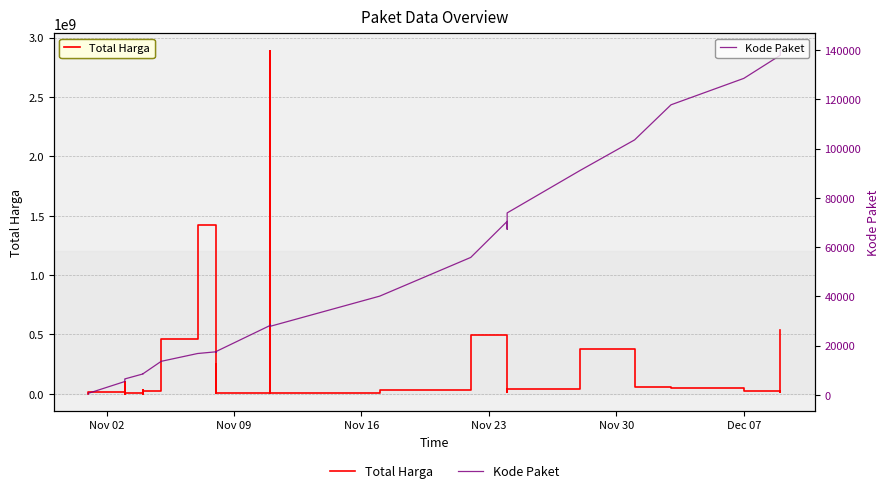

Reading left to right, transcribe all the data shown in this chart.

Total Harga: 333600	12453900	78000	98772570	2772000	265000	4672200	182000	8742500	5129000	34000000	32441200	577875	23653000	464002100	1425867900	49730040	9180000	15513960	250350000	4350000	39440000	2892122000	7401240	34292000	493000000	477600000	19175000	43859200	373404000	56152800	51601000	27412000	18900000	541071000
Kode Paket: 464	675	5449	5997	6214	6246	6300	6350	6397	6503	8530	8646	8668	8601	13652	16823	17509	17272	17283	17238	17580	28271	28425	27891	40112	55826	70453	67279	73894	91101	103541	117783	128516	137876	139817